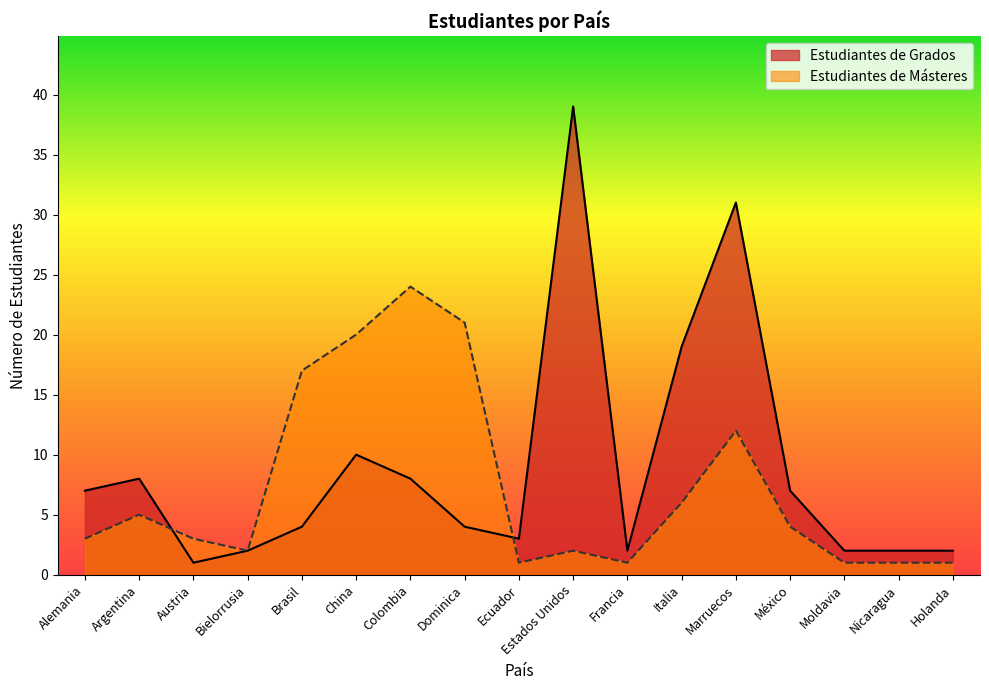

Rank the series by their maximum value, from lowest to highest.

Estudiantes de Másteres, Estudiantes de Grados